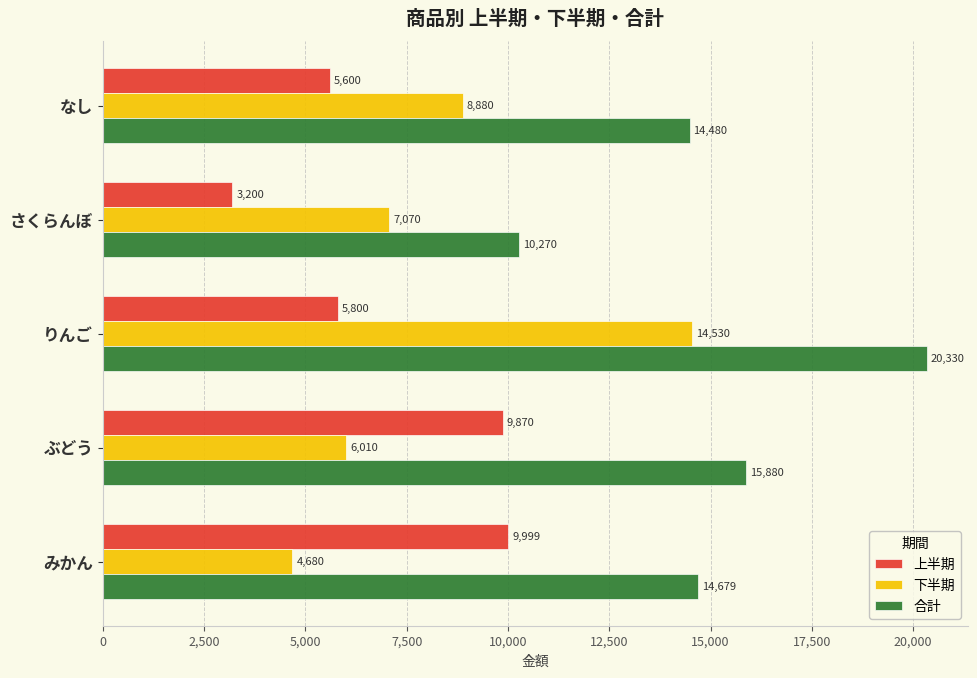

What is the lowest value of the 合計 series?

10270